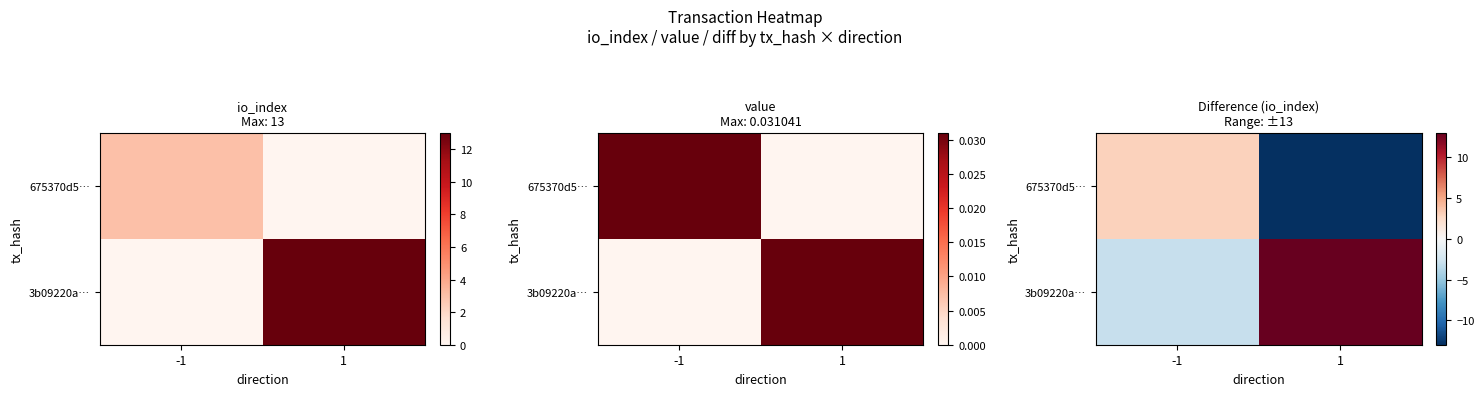

How many series are shown in this chart?

2